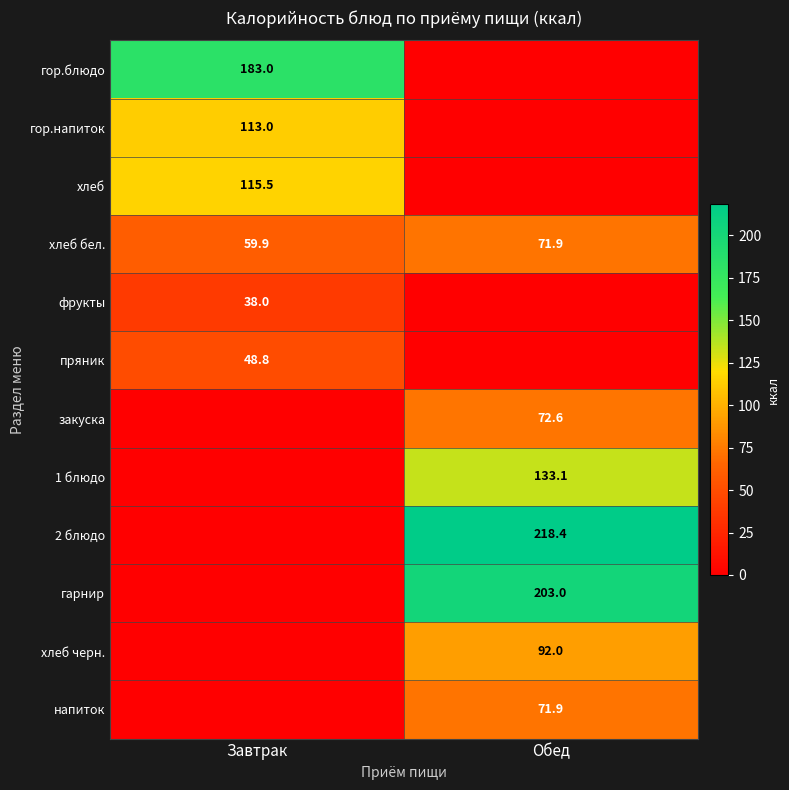

Is it true that 2 блюдо equals 307.6 at Обед?

False